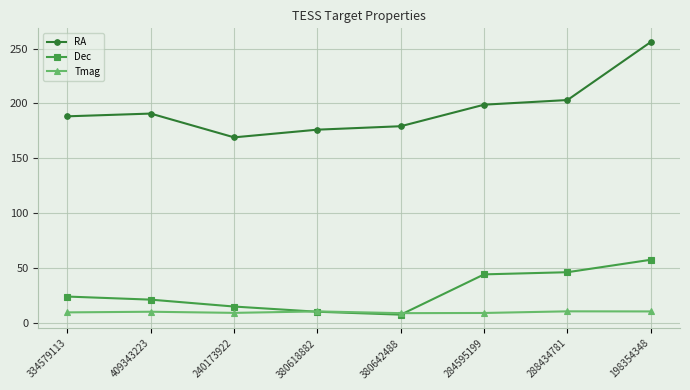

How many lines are shown in the chart?

3